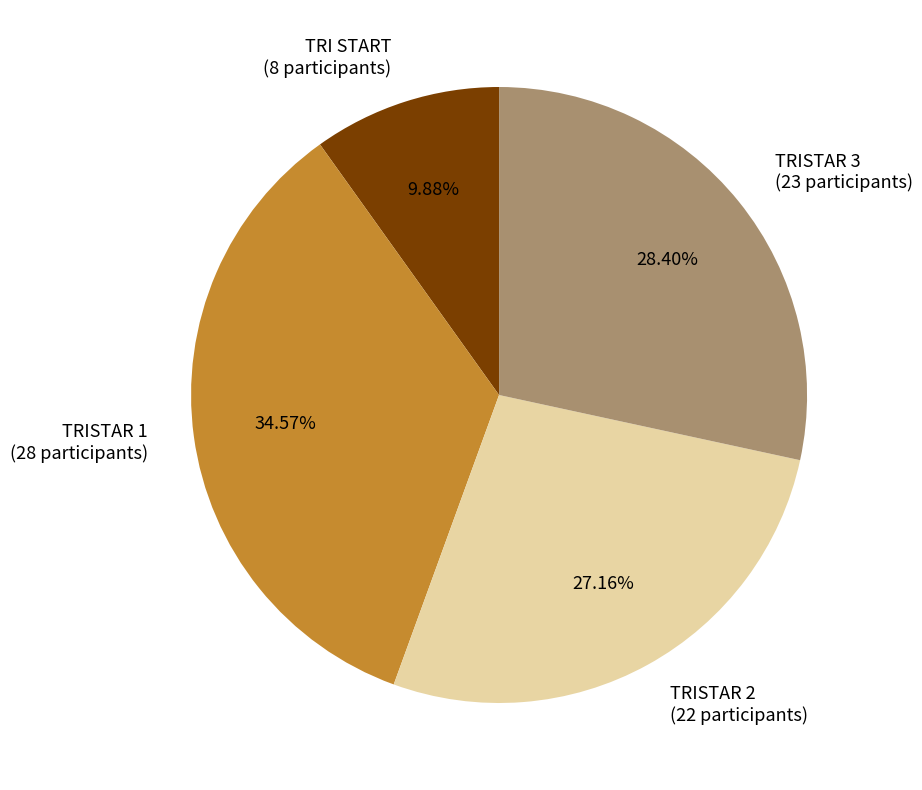

Is there a majority slice in this chart?

No